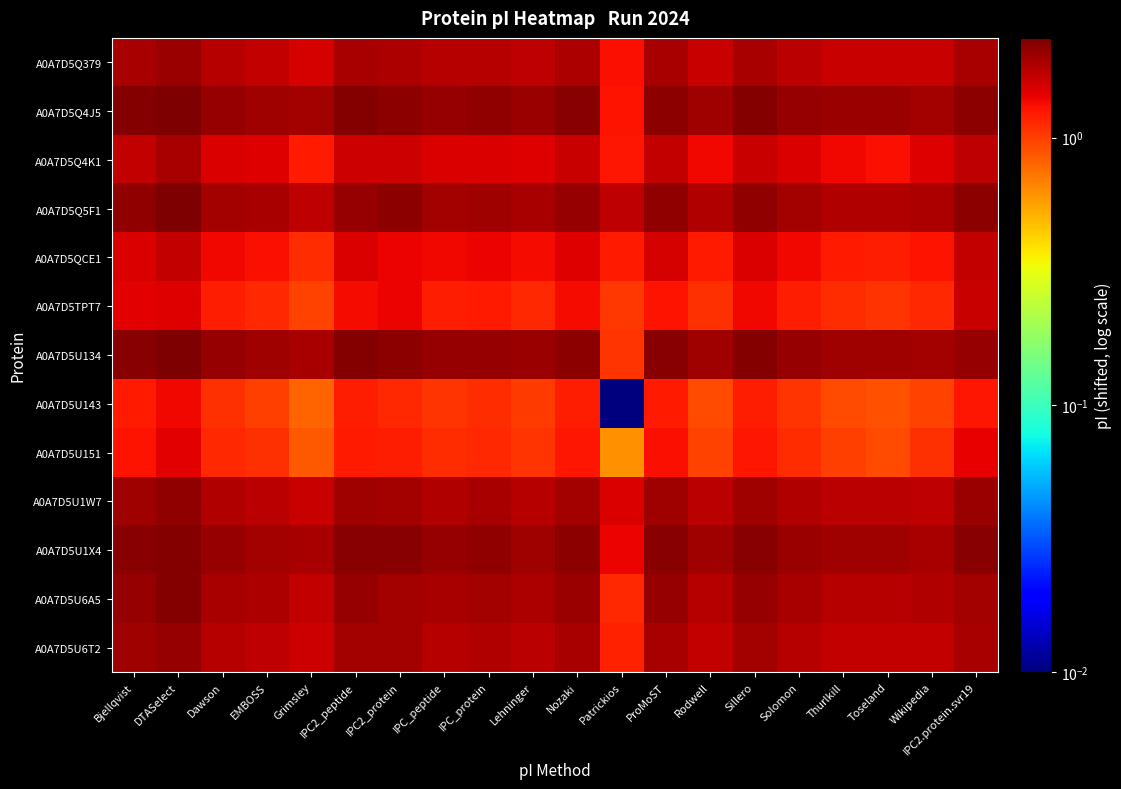

Reading right to left, what are all the values shown in this chart?

A0A7D5Q379: IPC2.protein.svr19=1.9	Wikipedia=1.7	Toseland=1.7	Thurlkill=1.7	Solomon=1.8	Sillero=1.9	Rodwell=1.7	ProMoST=1.9	Patrickios=1.3	Nozaki=1.9	Lehninger=1.7	IPC_protein=1.8	IPC_peptide=1.8	IPC2_protein=1.9	IPC2_peptide=1.9	Grimsley=1.6	EMBOSS=1.7	Dawson=1.8	DTASelect=2.1	Bjellqvist=1.9
A0A7D5Q4J5: IPC2.protein.svr19=2.2	Wikipedia=2.0	Toseland=2.1	Thurlkill=2.0	Solomon=2.1	Sillero=2.3	Rodwell=2.0	ProMoST=2.2	Patrickios=1.3	Nozaki=2.2	Lehninger=2.1	IPC_protein=2.1	IPC_peptide=2.1	IPC2_protein=2.2	IPC2_peptide=2.3	Grimsley=2.0	EMBOSS=2.0	Dawson=2.1	DTASelect=2.4	Bjellqvist=2.3
A0A7D5Q4K1: IPC2.protein.svr19=1.7	Wikipedia=1.5	Toseland=1.3	Thurlkill=1.4	Solomon=1.5	Sillero=1.6	Rodwell=1.4	ProMoST=1.7	Patrickios=1.3	Nozaki=1.6	Lehninger=1.5	IPC_protein=1.5	IPC_peptide=1.5	IPC2_protein=1.6	IPC2_peptide=1.6	Grimsley=1.2	EMBOSS=1.5	Dawson=1.5	DTASelect=1.9	Bjellqvist=1.7
A0A7D5Q5F1: IPC2.protein.svr19=2.2	Wikipedia=1.9	Toseland=1.8	Thurlkill=1.9	Solomon=2.0	Sillero=2.1	Rodwell=1.9	ProMoST=2.2	Patrickios=1.7	Nozaki=2.1	Lehninger=1.9	IPC_protein=2.0	IPC_peptide=2.0	IPC2_protein=2.2	IPC2_peptide=2.1	Grimsley=1.7	EMBOSS=1.9	Dawson=2.0	DTASelect=2.3	Bjellqvist=2.1
A0A7D5QCE1: IPC2.protein.svr19=1.7	Wikipedia=1.3	Toseland=1.2	Thurlkill=1.2	Solomon=1.4	Sillero=1.5	Rodwell=1.2	ProMoST=1.5	Patrickios=1.2	Nozaki=1.5	Lehninger=1.3	IPC_protein=1.4	IPC_peptide=1.4	IPC2_protein=1.4	IPC2_peptide=1.5	Grimsley=1.1	EMBOSS=1.3	Dawson=1.4	DTASelect=1.7	Bjellqvist=1.5
A0A7D5TPT7: IPC2.protein.svr19=1.6	Wikipedia=1.1	Toseland=1.1	Thurlkill=1.1	Solomon=1.2	Sillero=1.4	Rodwell=1.1	ProMoST=1.3	Patrickios=1.0	Nozaki=1.3	Lehninger=1.1	IPC_protein=1.2	IPC_peptide=1.2	IPC2_protein=1.4	IPC2_peptide=1.3	Grimsley=1.0	EMBOSS=1.1	Dawson=1.2	DTASelect=1.5	Bjellqvist=1.5
A0A7D5U134: IPC2.protein.svr19=2.1	Wikipedia=2.0	Toseland=2.0	Thurlkill=2.0	Solomon=2.1	Sillero=2.3	Rodwell=2.0	ProMoST=2.2	Patrickios=1.1	Nozaki=2.2	Lehninger=2.0	IPC_protein=2.1	IPC_peptide=2.1	IPC2_protein=2.2	IPC2_peptide=2.3	Grimsley=1.9	EMBOSS=2.0	Dawson=2.1	DTASelect=2.4	Bjellqvist=2.2
A0A7D5U143: IPC2.protein.svr19=1.3	Wikipedia=1.0	Toseland=0.9	Thurlkill=0.9	Solomon=1.1	Sillero=1.2	Rodwell=0.9	ProMoST=1.2	Patrickios=0.0	Nozaki=1.2	Lehninger=1.0	IPC_protein=1.1	IPC_peptide=1.1	IPC2_protein=1.1	IPC2_peptide=1.2	Grimsley=0.8	EMBOSS=1.0	Dawson=1.1	DTASelect=1.4	Bjellqvist=1.2
A0A7D5U151: IPC2.protein.svr19=1.4	Wikipedia=1.1	Toseland=0.9	Thurlkill=1.0	Solomon=1.1	Sillero=1.3	Rodwell=1.0	ProMoST=1.3	Patrickios=0.6	Nozaki=1.3	Lehninger=1.1	IPC_protein=1.1	IPC_peptide=1.1	IPC2_protein=1.2	IPC2_peptide=1.2	Grimsley=0.8	EMBOSS=1.1	Dawson=1.1	DTASelect=1.5	Bjellqvist=1.3
A0A7D5U1W7: IPC2.protein.svr19=2.1	Wikipedia=1.7	Toseland=1.8	Thurlkill=1.8	Solomon=1.9	Sillero=2.0	Rodwell=1.8	ProMoST=2.0	Patrickios=1.5	Nozaki=2.0	Lehninger=1.8	IPC_protein=1.9	IPC_peptide=1.9	IPC2_protein=2.0	IPC2_peptide=2.0	Grimsley=1.7	EMBOSS=1.8	Dawson=1.9	DTASelect=2.1	Bjellqvist=2.0
A0A7D5U1X4: IPC2.protein.svr19=2.2	Wikipedia=1.9	Toseland=2.0	Thurlkill=2.0	Solomon=2.1	Sillero=2.3	Rodwell=2.0	ProMoST=2.2	Patrickios=1.4	Nozaki=2.2	Lehninger=2.0	IPC_protein=2.1	IPC_peptide=2.1	IPC2_protein=2.3	IPC2_peptide=2.2	Grimsley=1.9	EMBOSS=2.0	Dawson=2.1	DTASelect=2.3	Bjellqvist=2.2
A0A7D5U6A5: IPC2.protein.svr19=2.0	Wikipedia=1.9	Toseland=1.8	Thurlkill=1.8	Solomon=1.9	Sillero=2.1	Rodwell=1.8	ProMoST=2.1	Patrickios=1.1	Nozaki=2.1	Lehninger=1.9	IPC_protein=2.0	IPC_peptide=1.9	IPC2_protein=2.0	IPC2_peptide=2.1	Grimsley=1.7	EMBOSS=1.9	Dawson=1.9	DTASelect=2.3	Bjellqvist=2.1
A0A7D5U6T2: IPC2.protein.svr19=1.9	Wikipedia=1.7	Toseland=1.7	Thurlkill=1.7	Solomon=1.8	Sillero=2.0	Rodwell=1.7	ProMoST=1.9	Patrickios=1.2	Nozaki=1.9	Lehninger=1.8	IPC_protein=1.9	IPC_peptide=1.8	IPC2_protein=2.0	IPC2_peptide=2.0	Grimsley=1.6	EMBOSS=1.7	Dawson=1.8	DTASelect=2.1	Bjellqvist=2.0